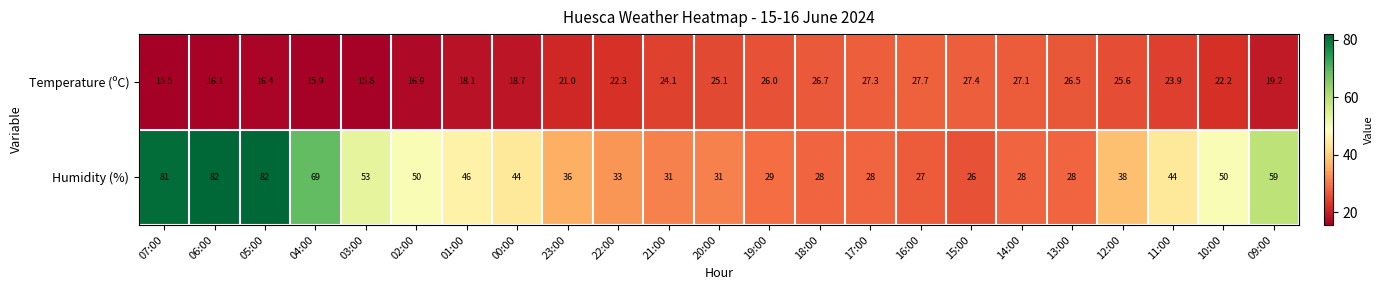

What is the maximum value shown in the chart?

82.0